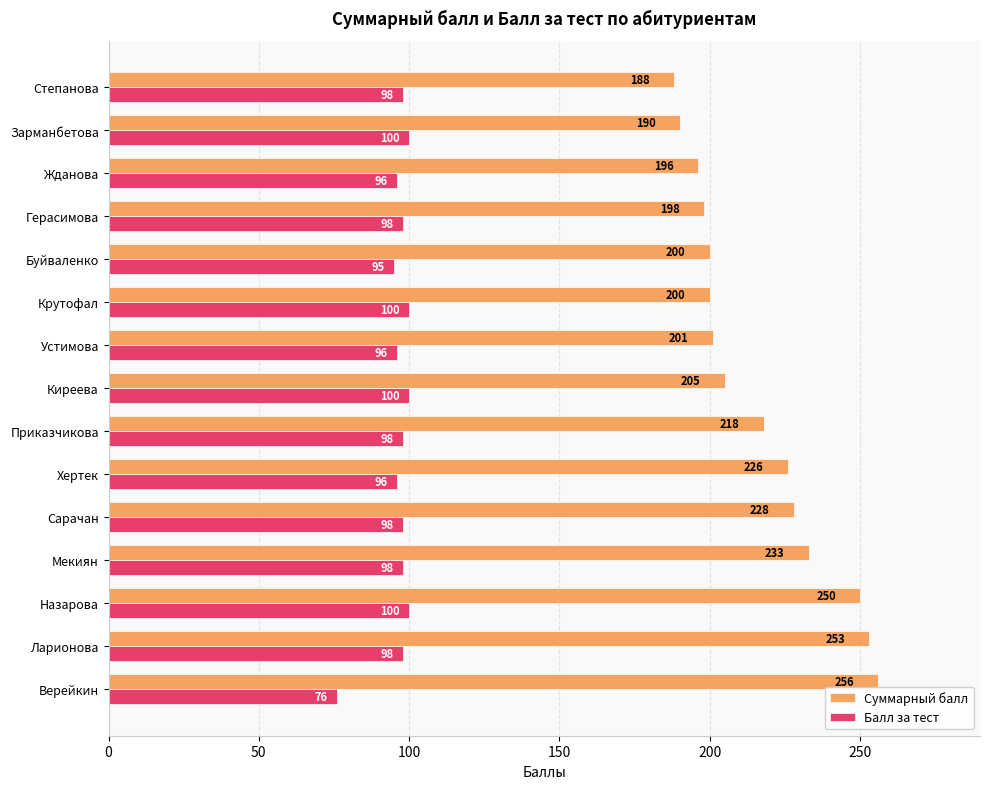

True or false: Суммарный балл has a value of 233 at Мекиян.

True